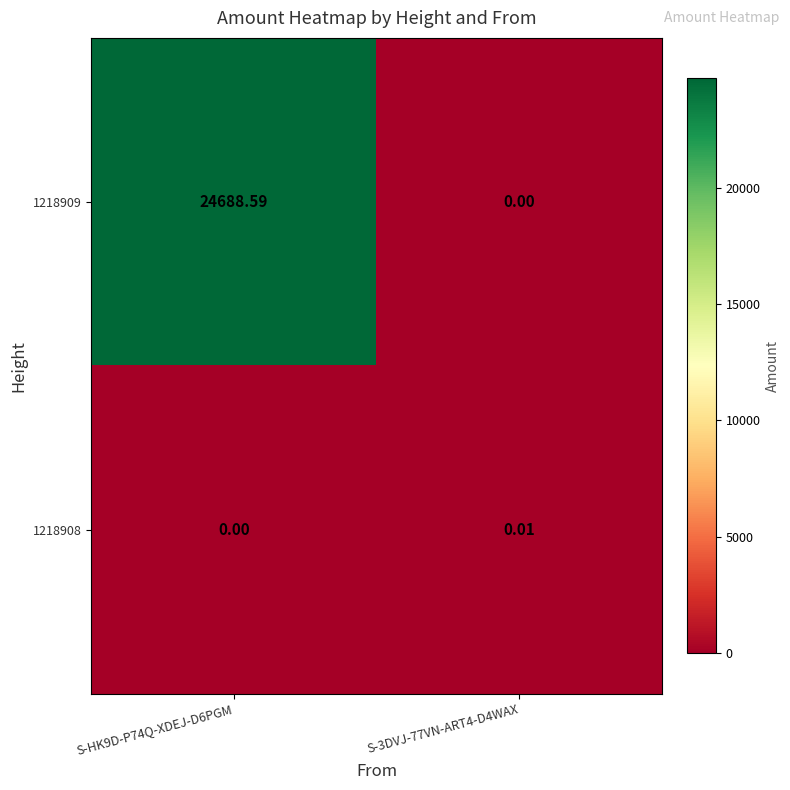

Which series has the largest total across all categories?

1218909